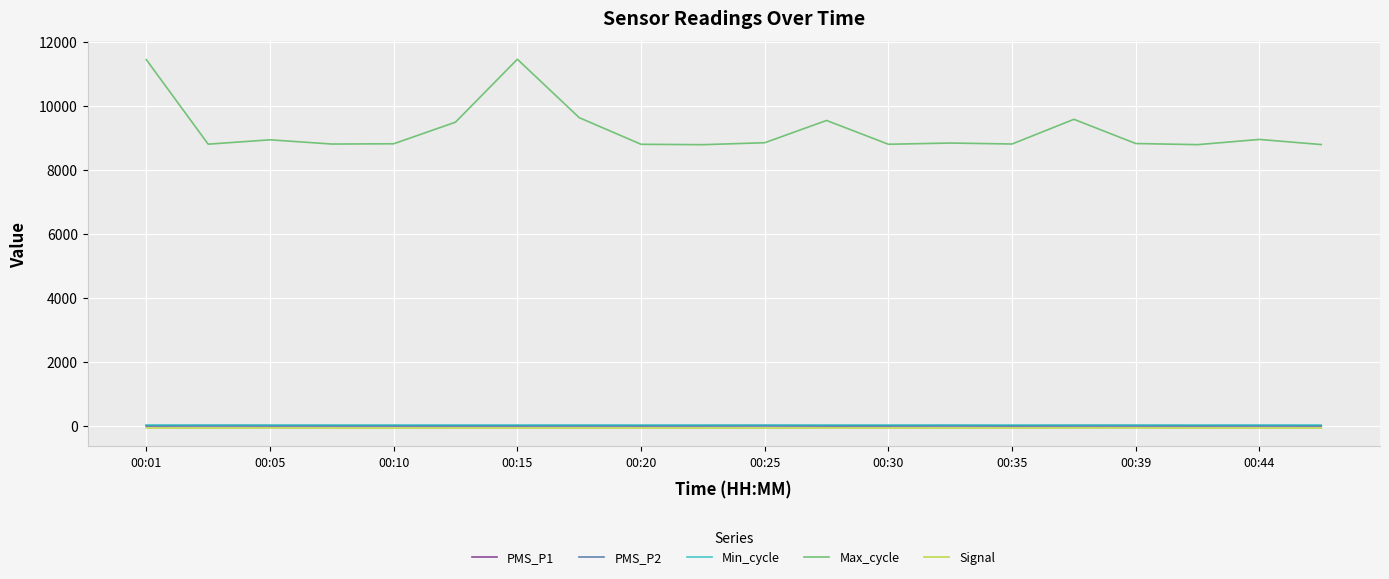

What is the maximum value shown in the chart?

11461.0